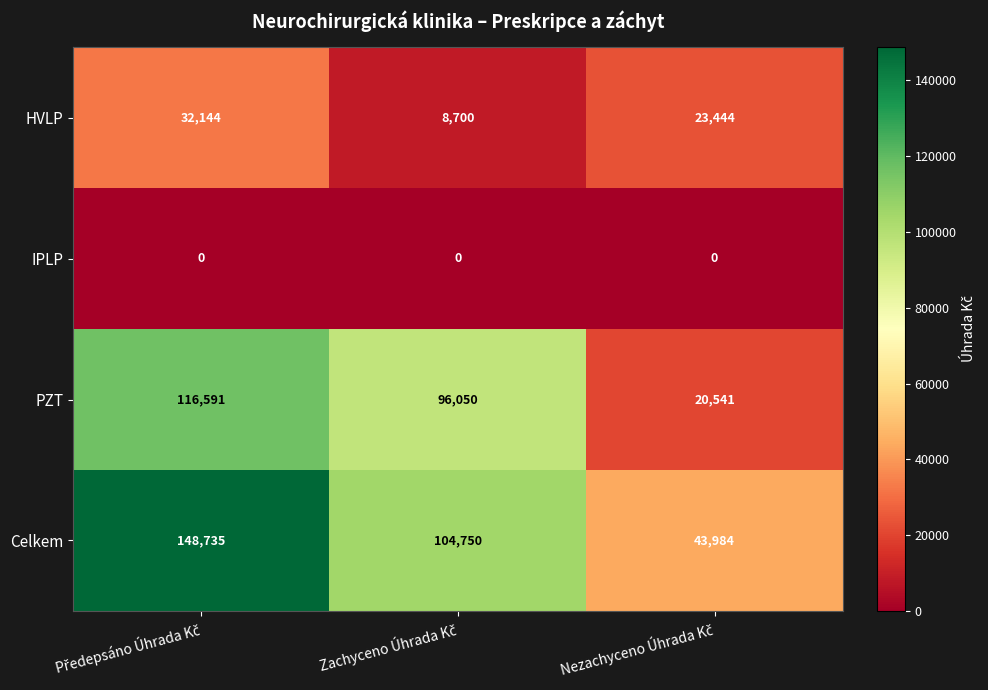

List the series in order of their overall mean, highest first.

Celkem, PZT, HVLP, IPLP